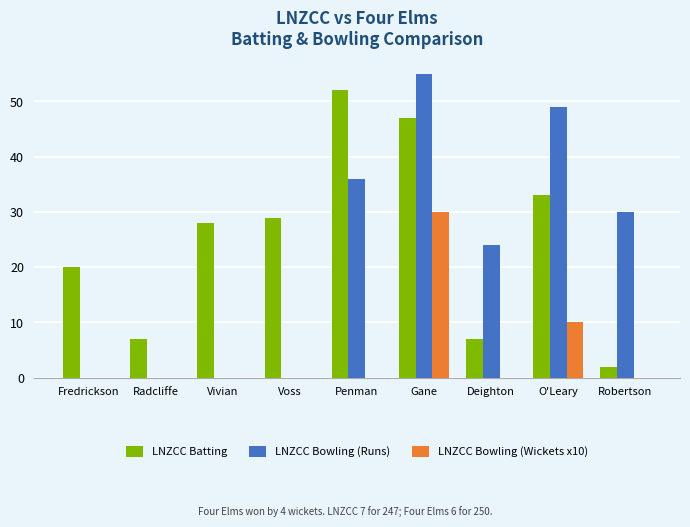

The value of LNZCC Batting at Vivian is 13. True or false?

False